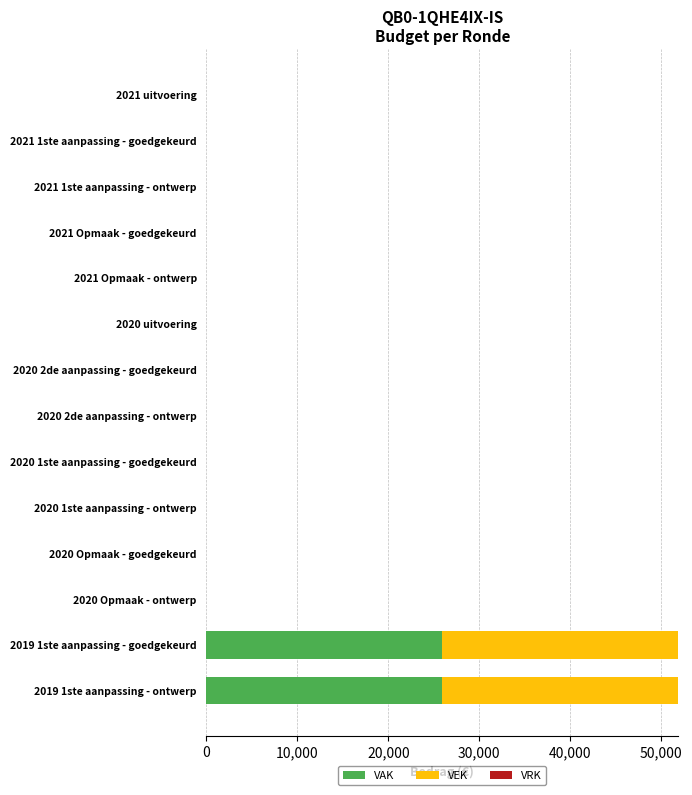

True or false: VAK has a value of 0 at 2021 Opmaak - goedgekeurd.

True